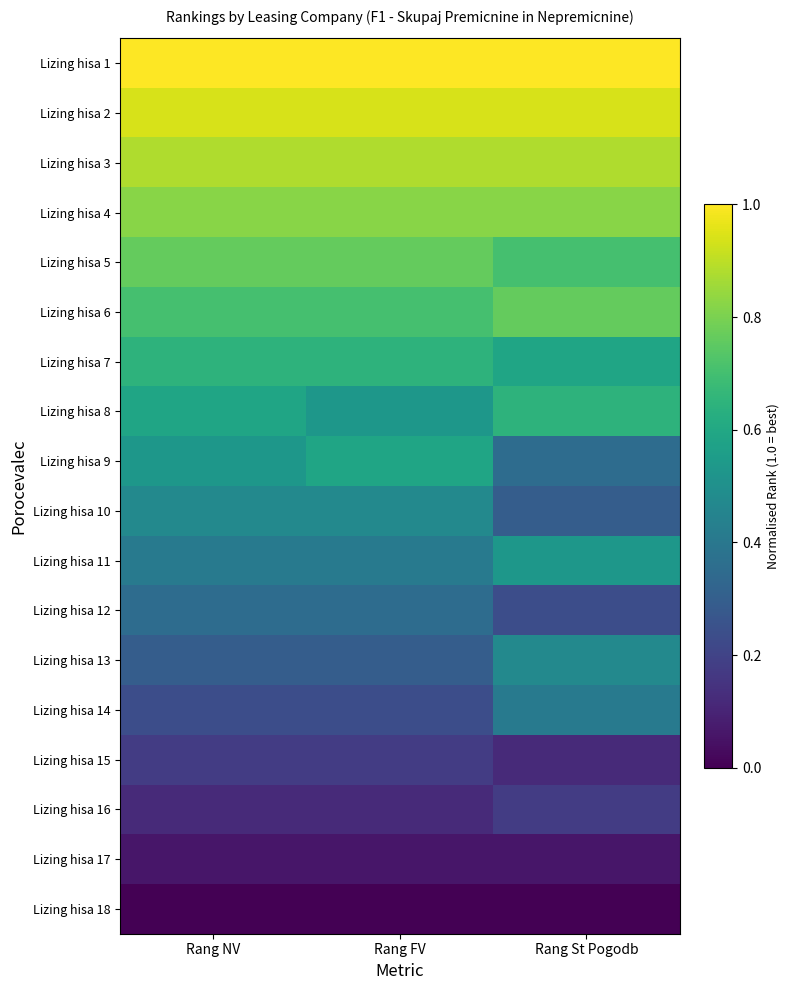

What is the difference between the highest and lowest values at Rang St Pogodb?

1.0